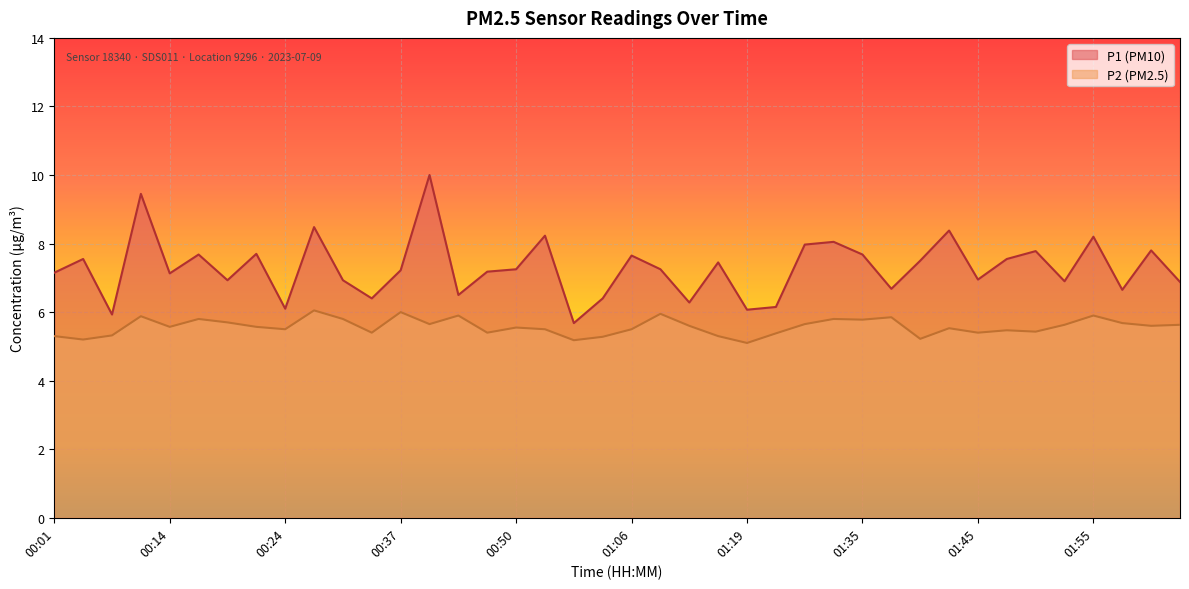

At which category does P1 reach its first local peak?

00:03